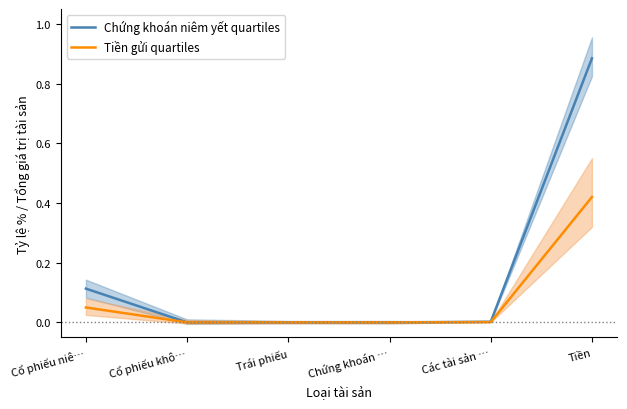

True or false: Tiền gửi quartiles has more than 2 points higher than both neighbors.

False